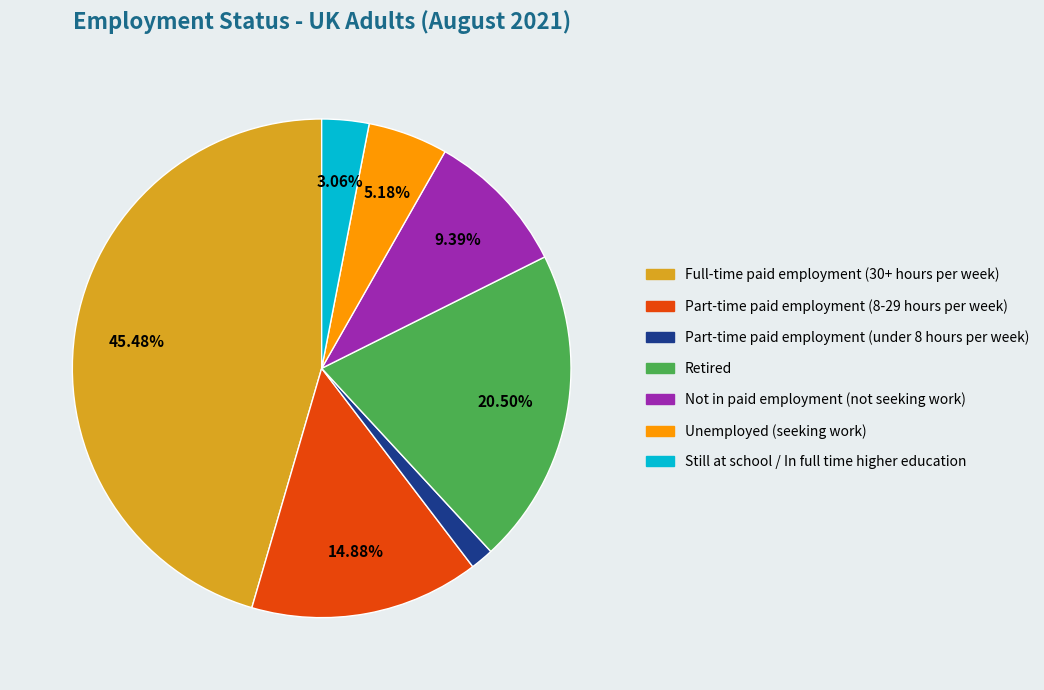

Approximately how many times larger is the value at Full-time paid employment (30+ hours per week) compared to Still at school / In full time higher education?

14.9